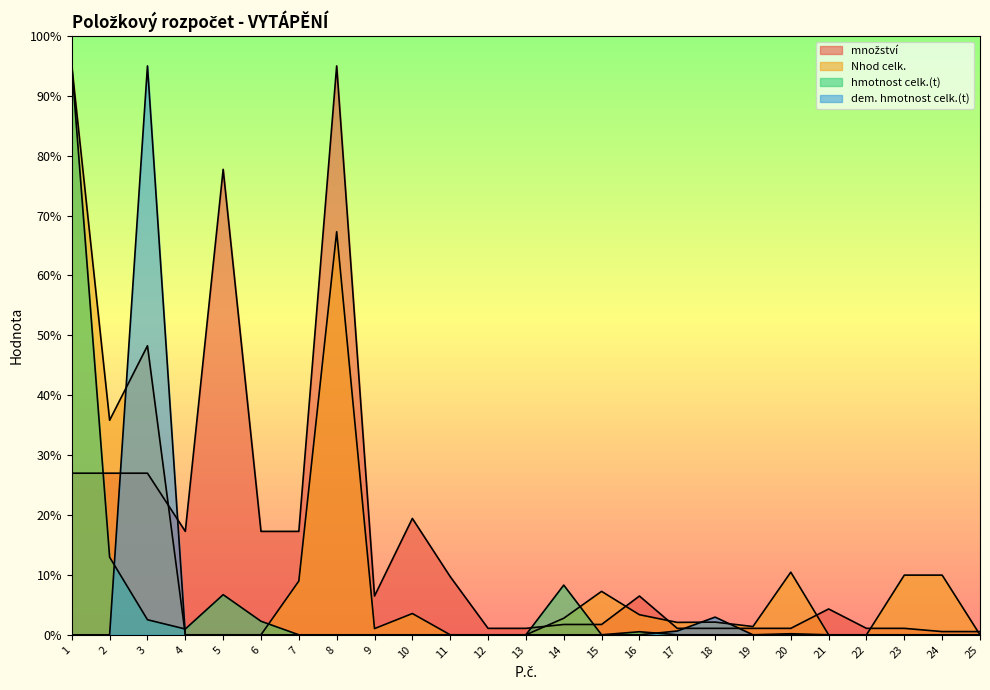

Reading left to right, transcribe all the data shown in this chart.

množství: 27.0	27.0	27.0	17.3	77.7	17.3	17.3	95.0	6.5	19.4	9.7	1.1	1.1	1.7	1.7	6.5	1.1	1.1	1.1	1.1	4.3	1.1	1.1	0.5	0.5
Nhod celk.: 95.0	35.8	48.3	0.0	0.0	0.0	9.0	67.3	1.0	3.6	0.0	0.0	0.0	2.8	7.3	3.4	2.1	2.1	1.4	10.5	0.0	0.0	10.0	10.0	0.0
hmotnost celk.(t): 95.0	13.0	2.5	1.0	6.7	2.3	0.0	0.0	0.0	0.0	0.0	0.0	0.0	8.3	0.0	0.5	0.0	0.0	0.0	0.2	0.0	0.0	0.0	0.0	0.0
dem. hmotnost celk.(t): 0.0	0.0	95.0	0.0	0.0	0.0	0.0	0.0	0.0	0.0	0.0	0.0	0.0	0.0	0.0	0.0	0.6	3.0	0.0	0.0	0.0	0.0	0.0	0.0	0.0